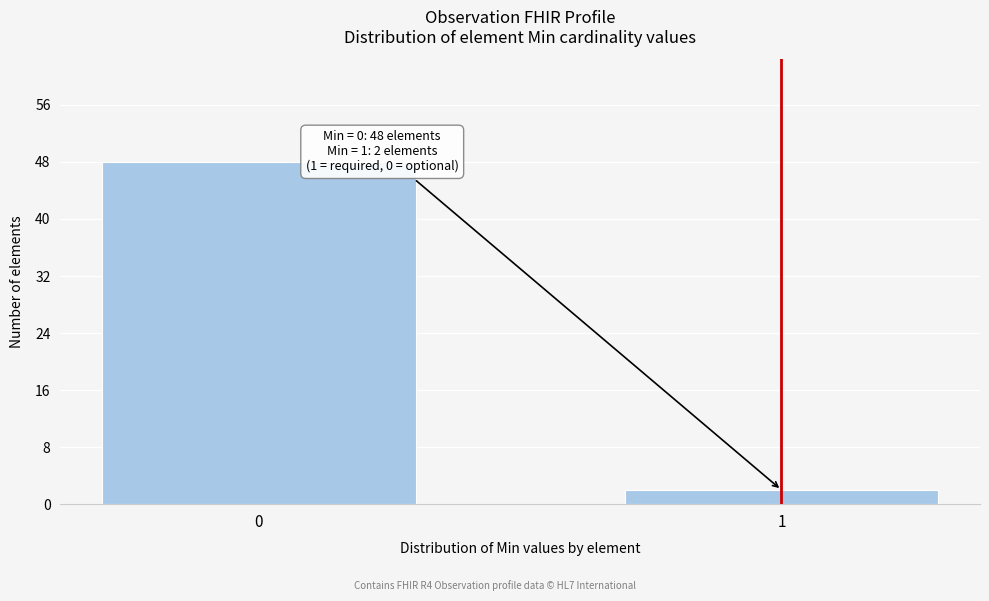

Reading left to right, list all the values displayed in this chart.

0=48	1=2